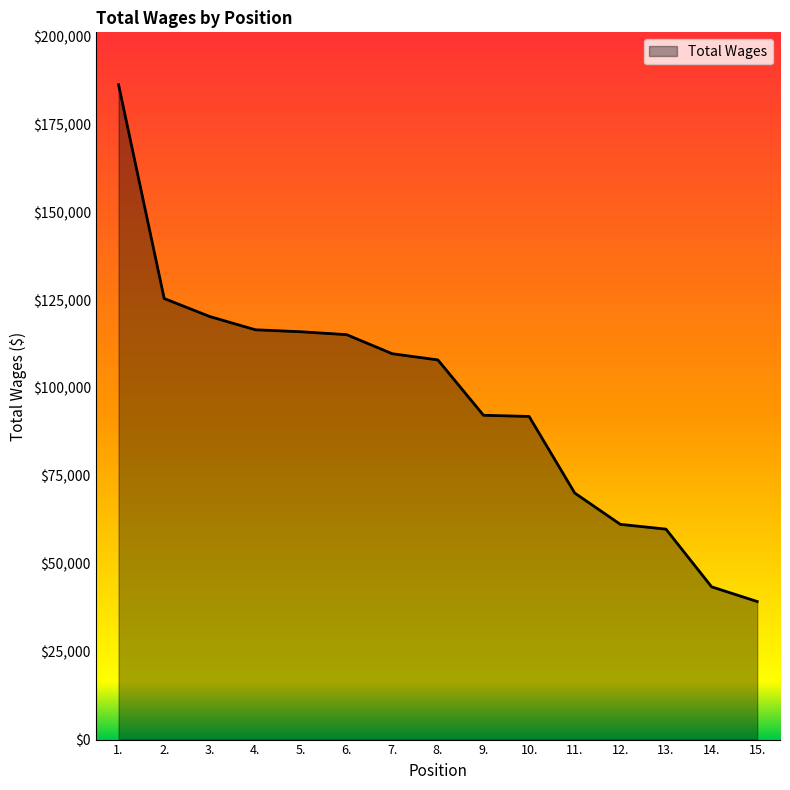

What is the approximate value at 14., to the nearest 10?

43450